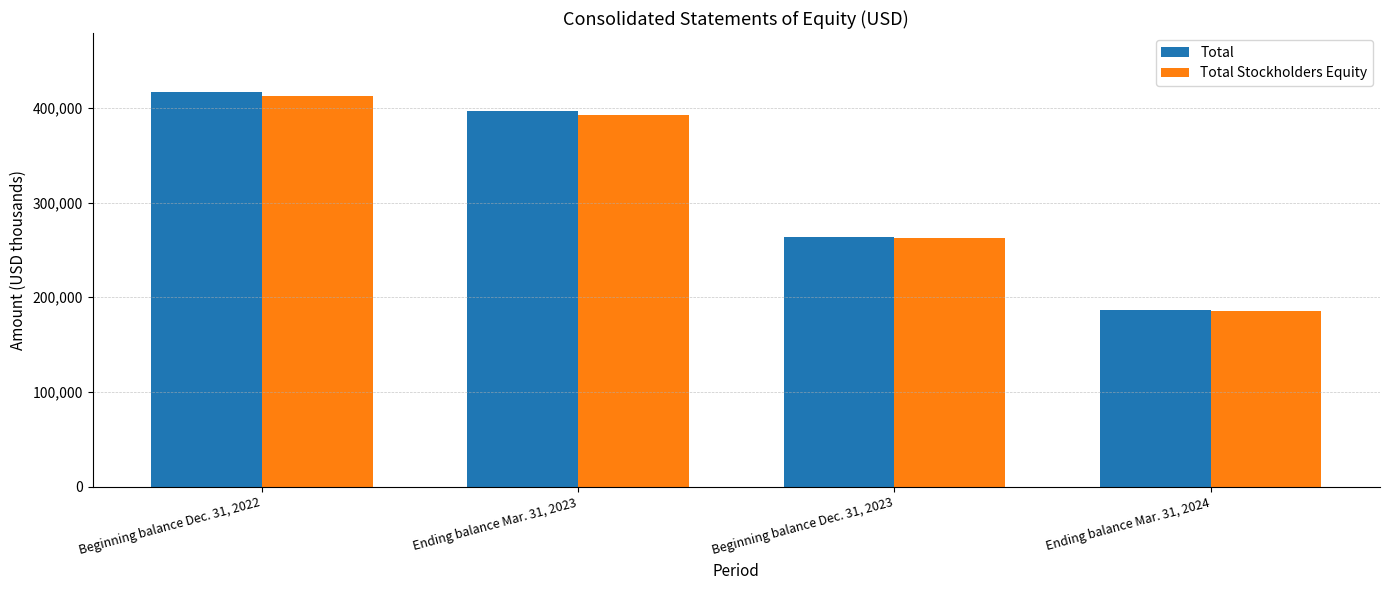

What is the average value of the Total Stockholders Equity series?

313212